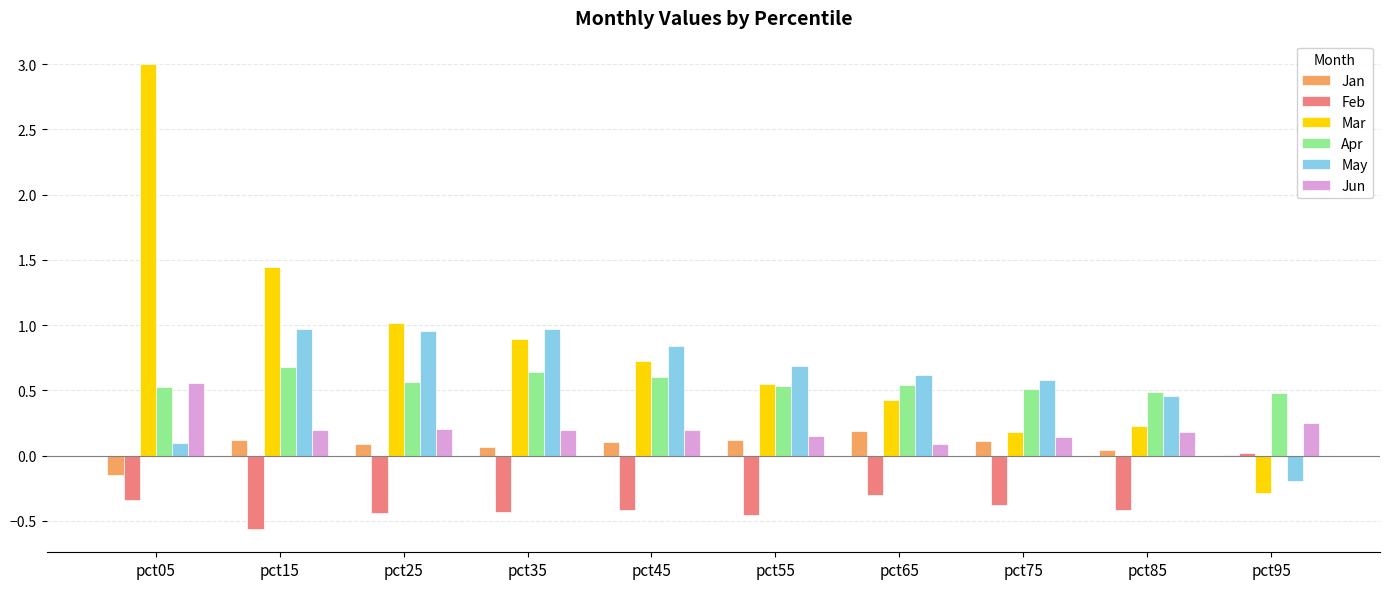

What is the maximum value for Mar?

3.0